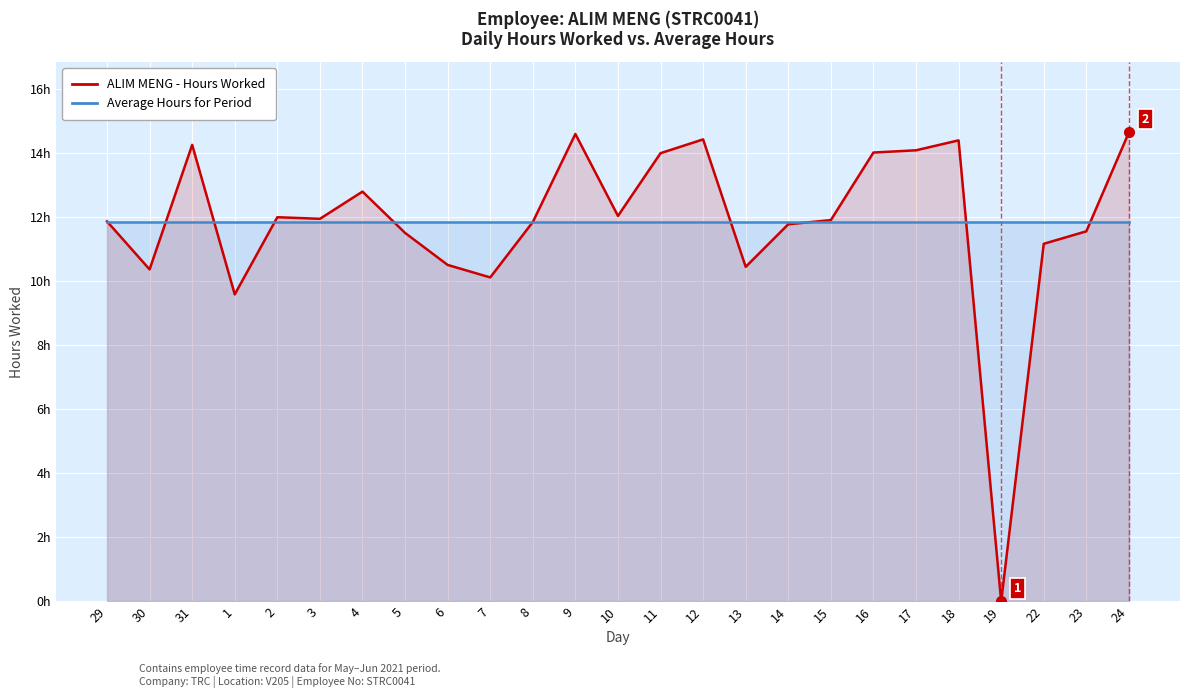

Which has a higher value, 14 or 12?

12